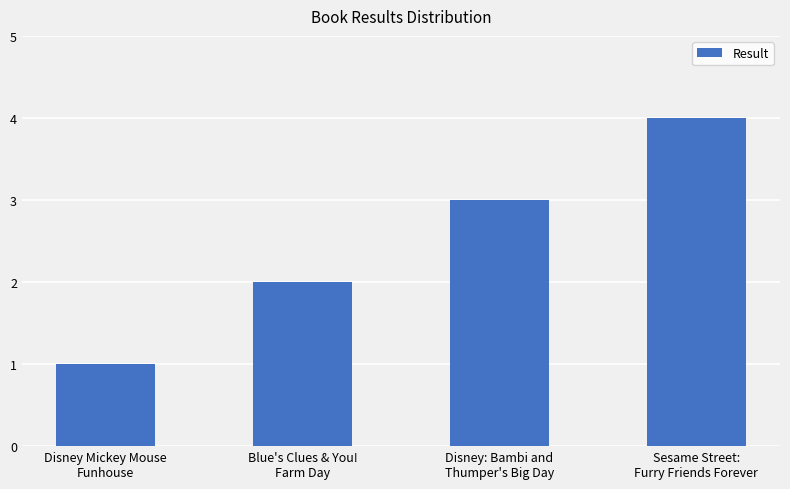

Is it true that the value at Disney: Bambi and
Thumper's Big Day is 5?

False